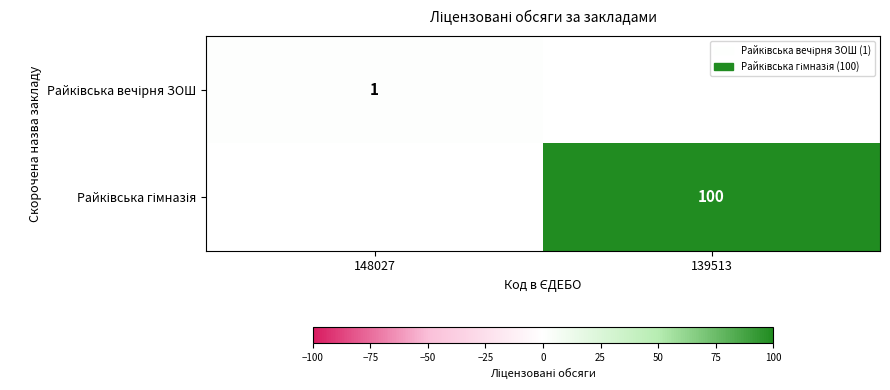

What is the highest value of the Райківська вечірня ЗОШ series?

1.0